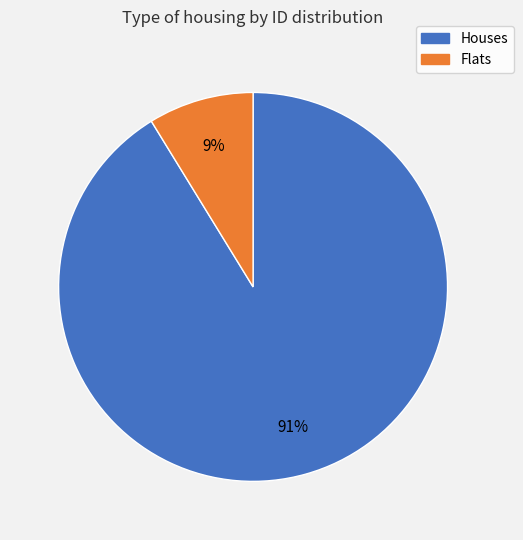

Does any single category account for the majority?

Yes